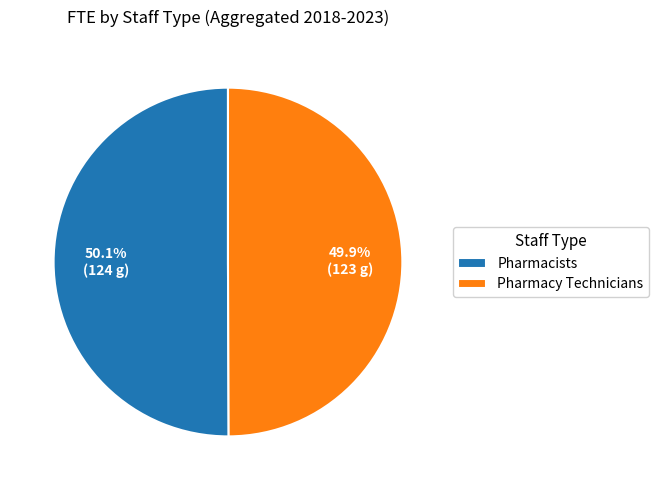

Approximately how many times larger is the value at Pharmacy Technicians compared to Pharmacists?

1.0